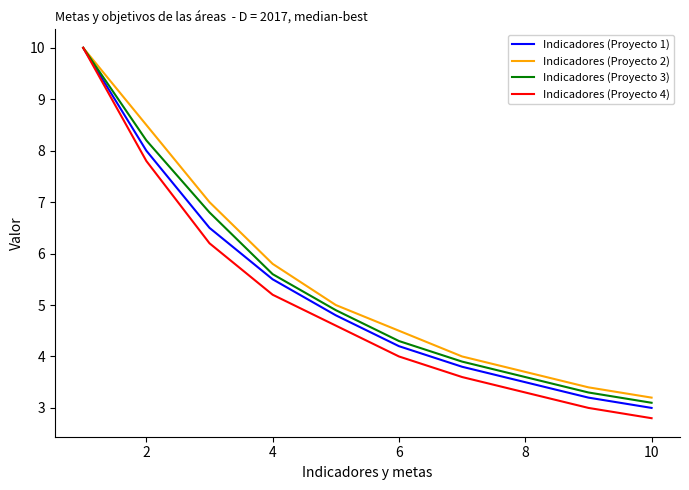

Which series has the largest range (max minus min)?

Indicadores (Proyecto 4)